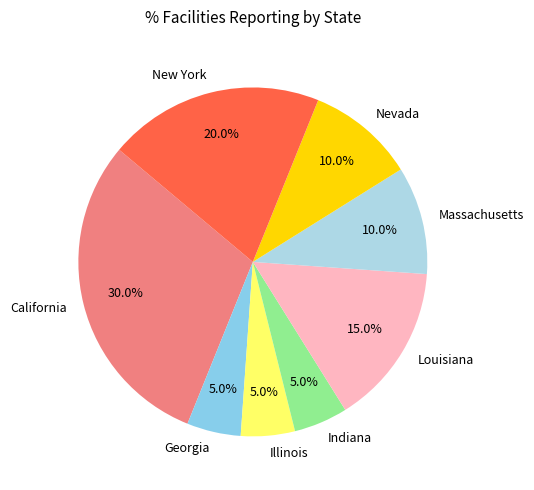

How many segments does this pie chart have?

8